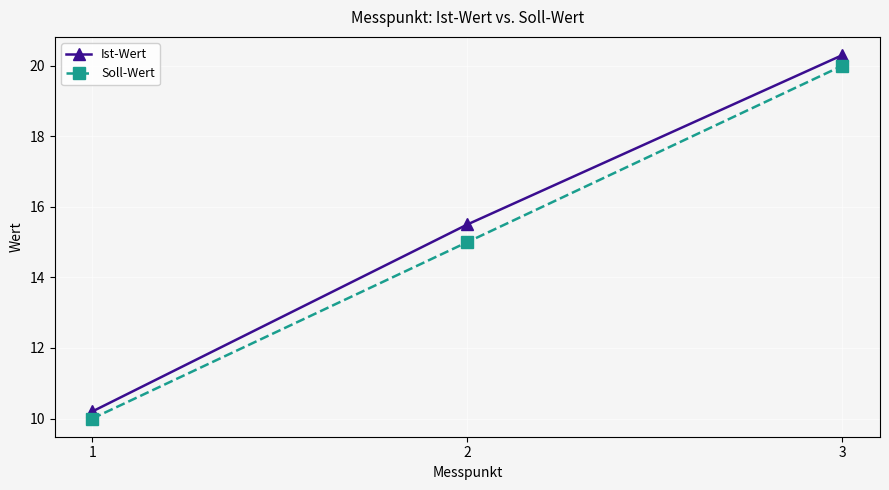

What is the sum of all Ist-Wert values?

46.0